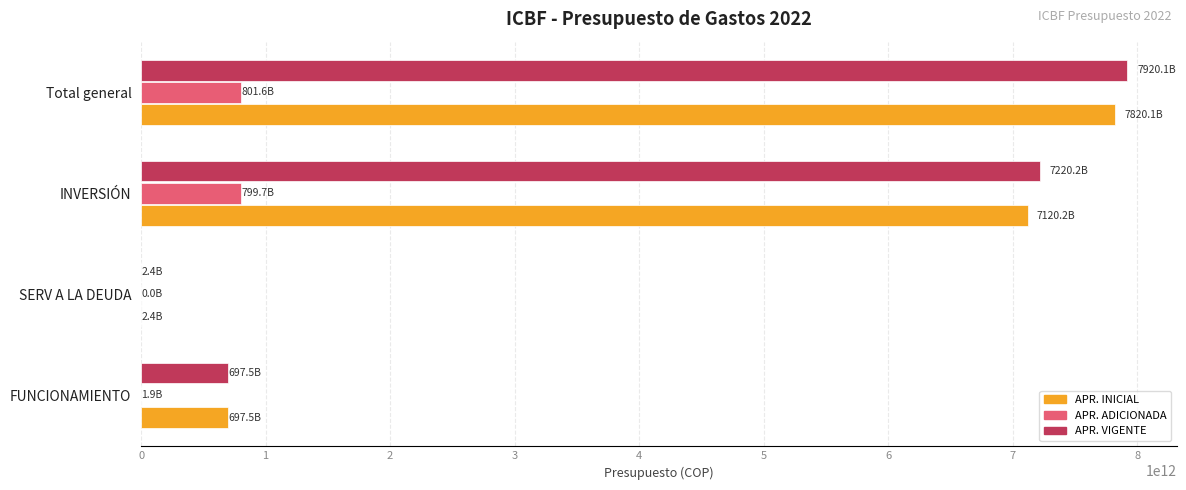

Which category has the highest value in the APR. VIGENTE series?

Total general